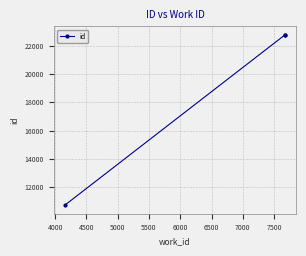

What is the greatest value displayed?

22778